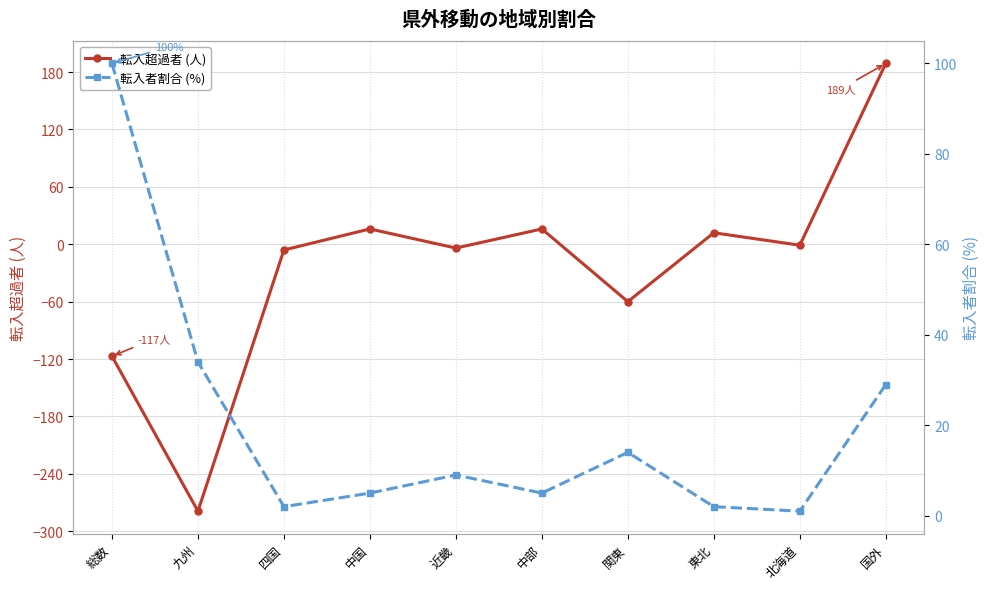

Reading right to left, extract all data points from this chart.

転入超過者 (人): 189	-1	12	-60	16	-4	16	-6	-279	-117
転入者割合 (%): 29	1	2	14	5	9	5	2	34	100